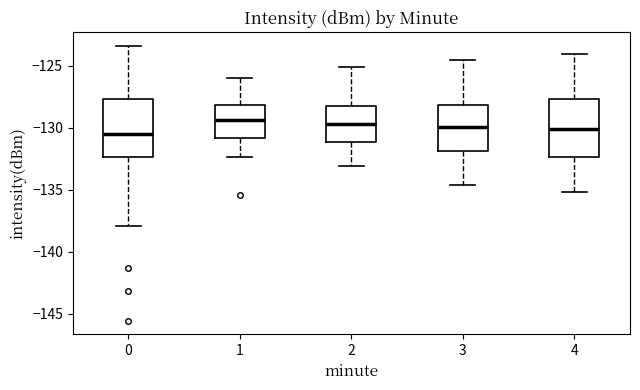

Reading left to right, transcribe this box plot: for each box, give where its median line is, the range the box spans, and where its two whiskers end, as read against the y-axis. The values are not printed on the chart, so give them approximately, as read against the axis.

0: median -130.5, box -132.5 to -127.5, whiskers -138.0 to -123.5
1: median -129.5, box -131.0 to -128.0, whiskers -132.5 to -126.0
2: median -129.5, box -131.0 to -128.0, whiskers -133.0 to -125.0
3: median -130.0, box -132.0 to -128.0, whiskers -134.5 to -124.5
4: median -130.0, box -132.5 to -127.5, whiskers -135.0 to -124.0